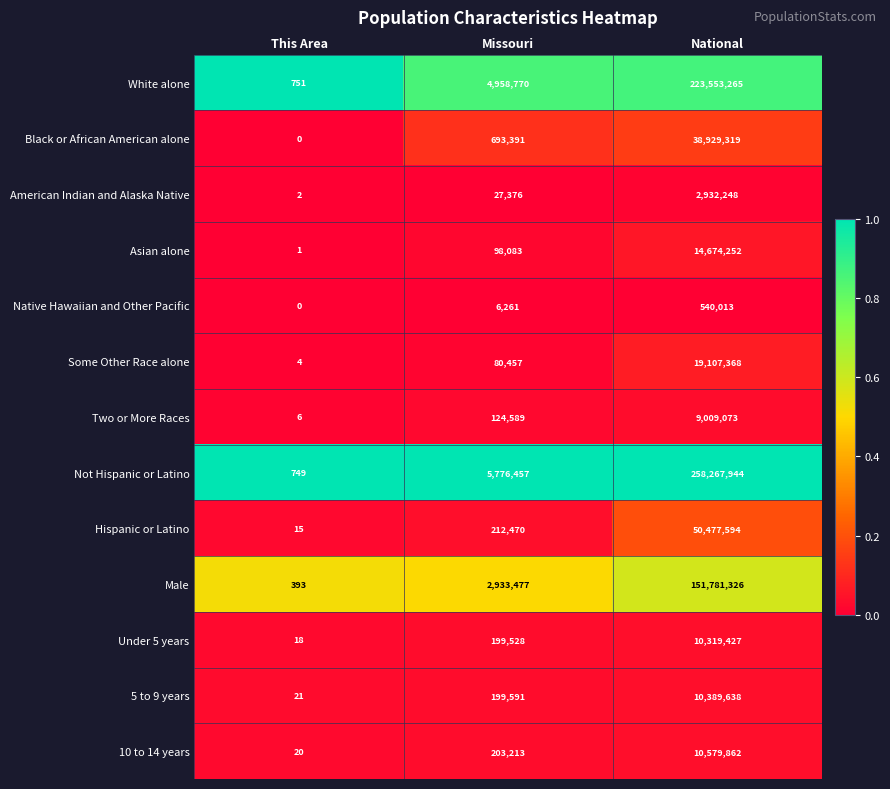

The value of 10 to 14 years at Missouri is 316649. True or false?

False